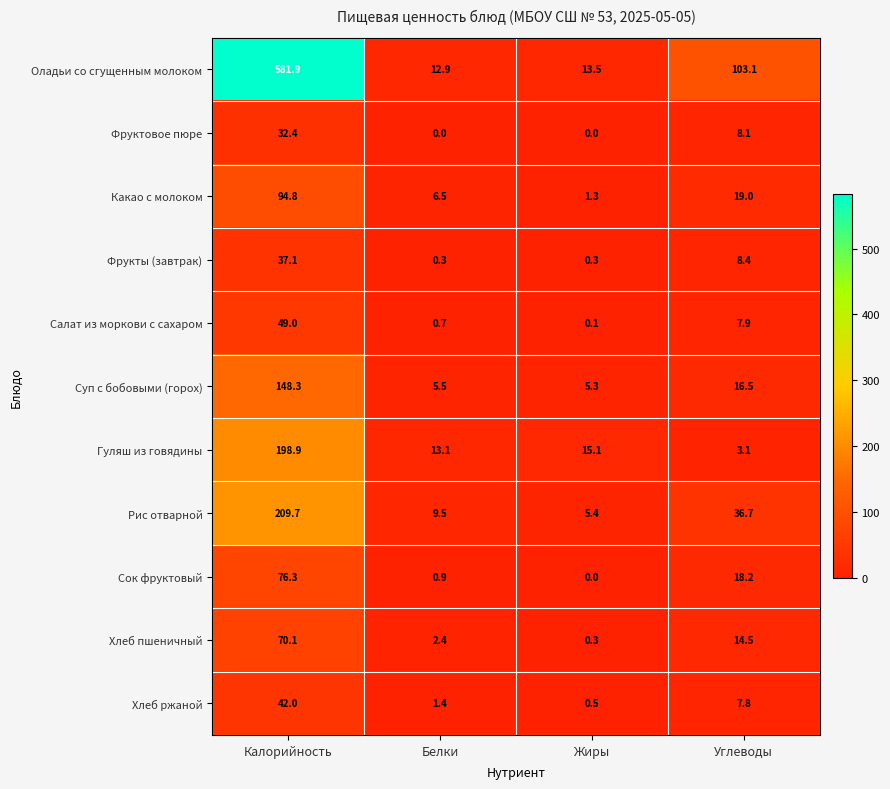

Which series has the largest range (max minus min)?

Оладьи со сгущенным молоком